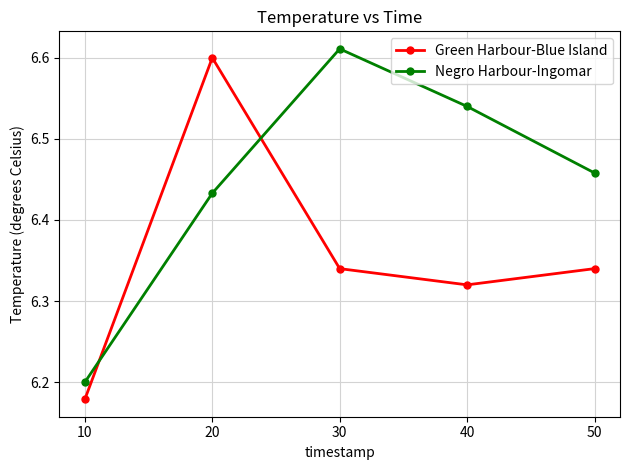

Where is the first local maximum for Green Harbour-Blue Island?

20